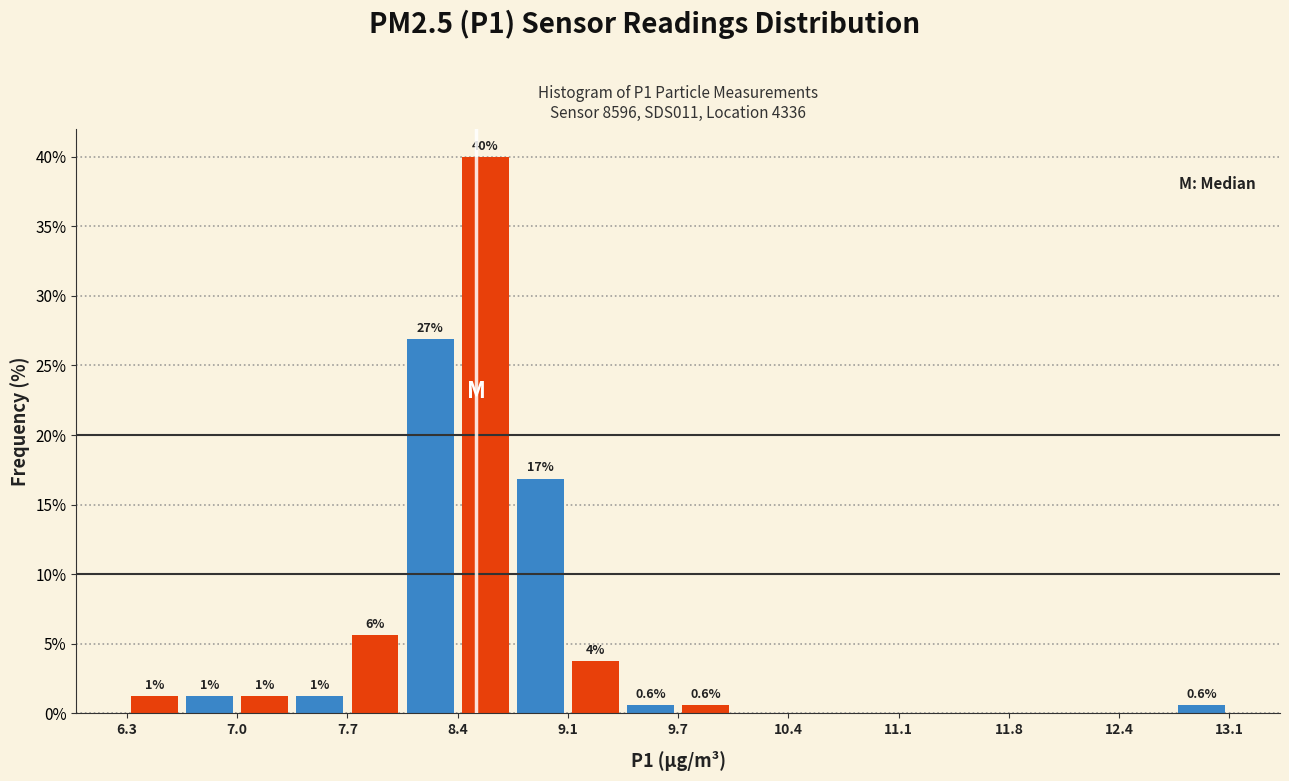

Read against the x-axis, roughly where is the centre of the tallest bar?

8.5